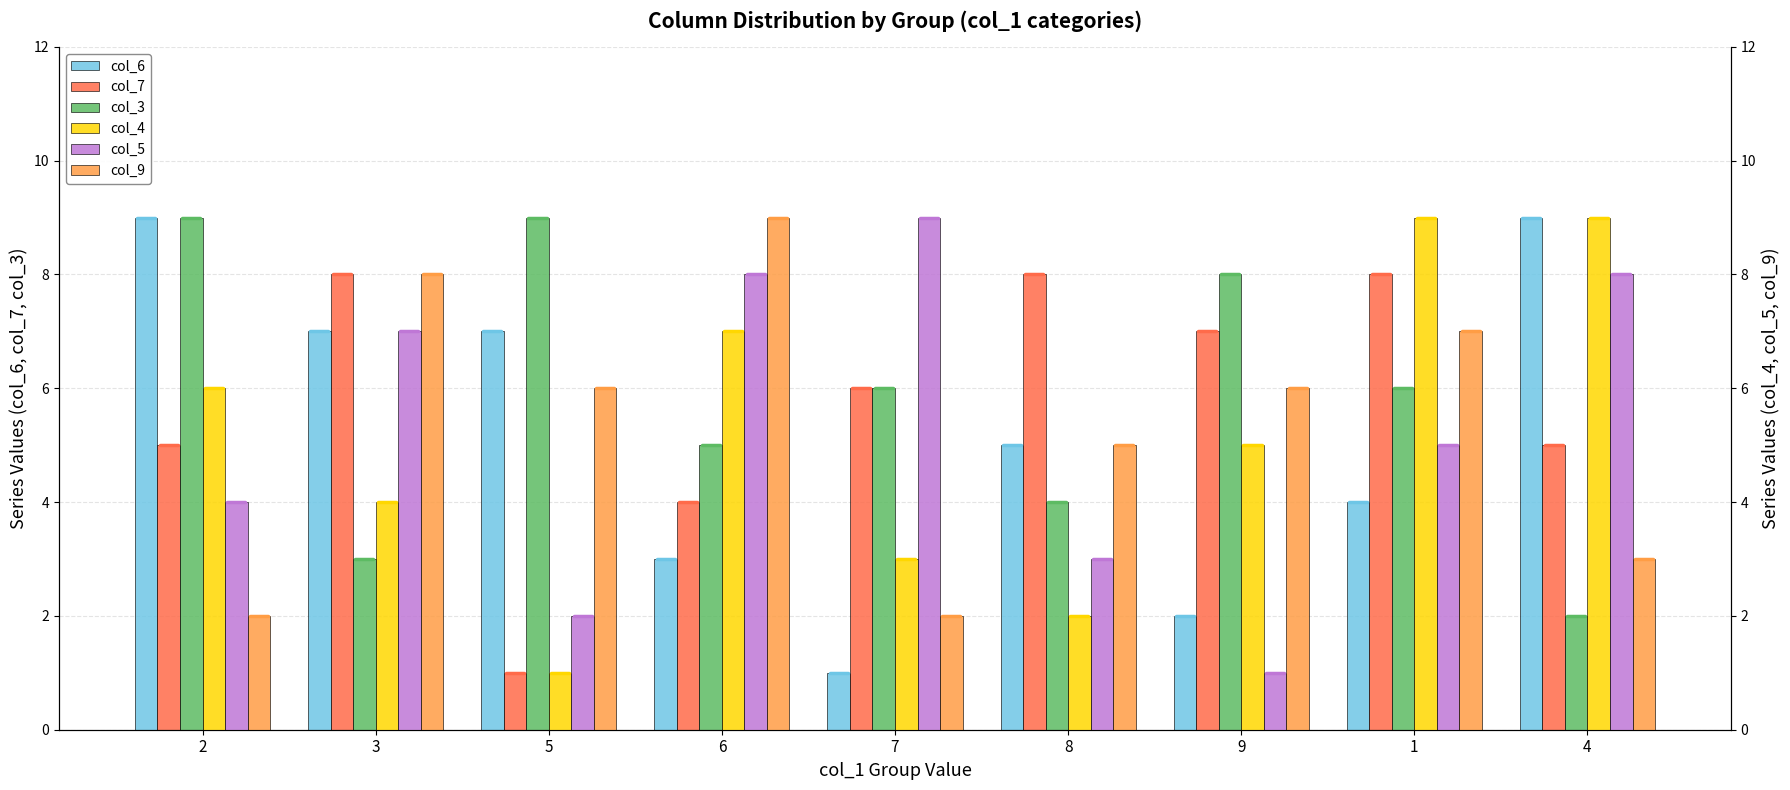

Reading left to right, transcribe all the data shown in this chart.

col_6: 2=9	3=7	5=7	6=3	7=1	8=5	9=2	1=4	4=9
col_7: 2=5	3=8	5=1	6=4	7=6	8=8	9=7	1=8	4=5
col_3: 2=9	3=3	5=9	6=5	7=6	8=4	9=8	1=6	4=2
col_4: 2=6	3=4	5=1	6=7	7=3	8=2	9=5	1=9	4=9
col_5: 2=4	3=7	5=2	6=8	7=9	8=3	9=1	1=5	4=8
col_9: 2=2	3=8	5=6	6=9	7=2	8=5	9=6	1=7	4=3